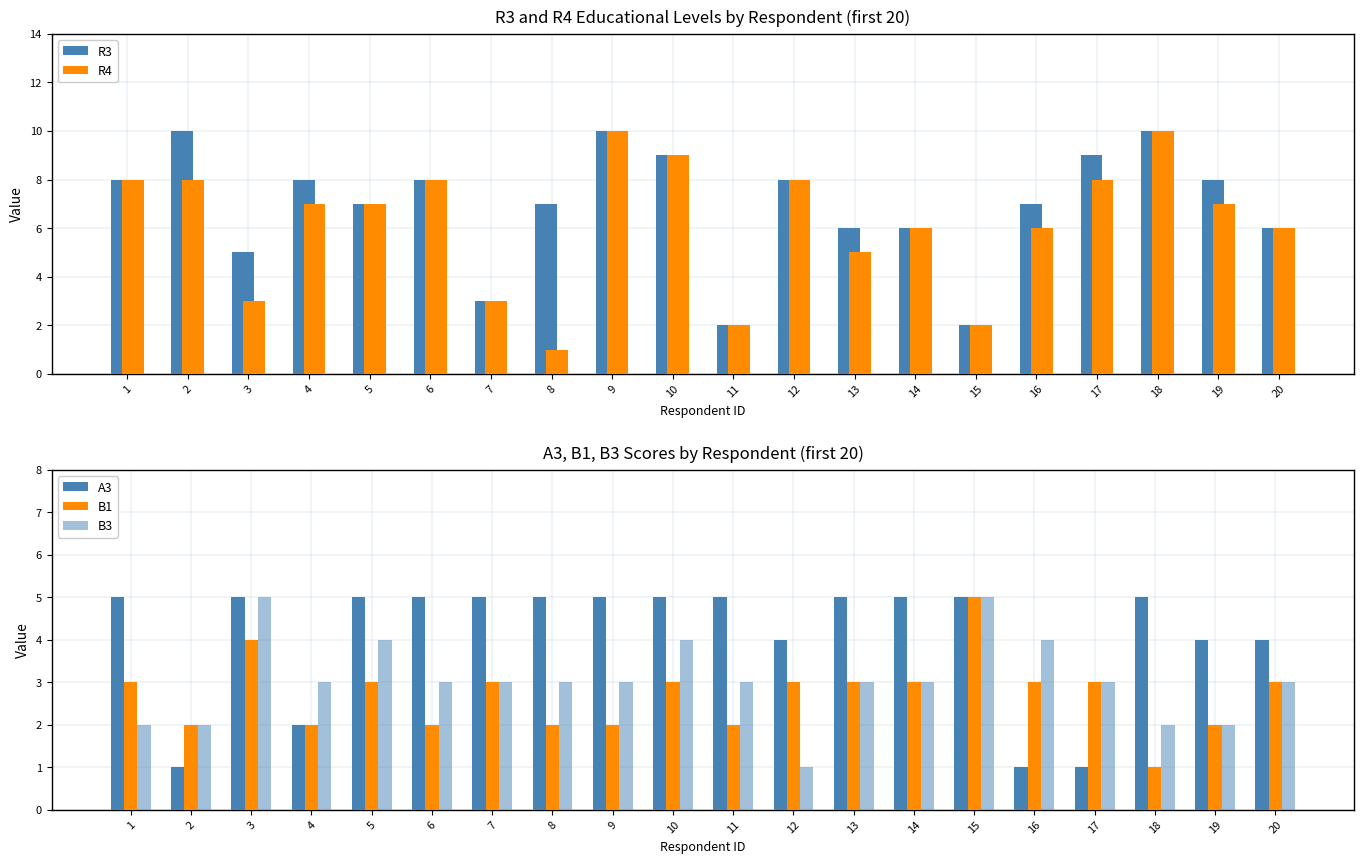

How many bars are there in total?

100